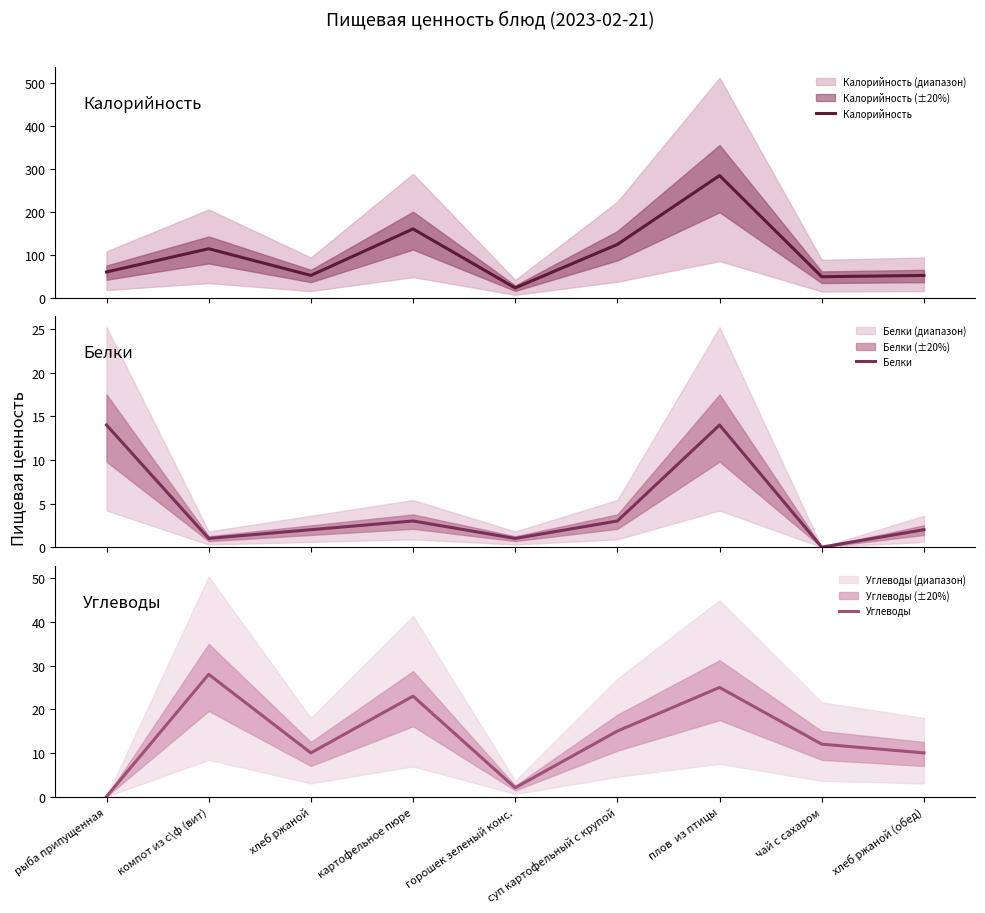

The value of Углеводы at картофельное пюре is 23. True or false?

True